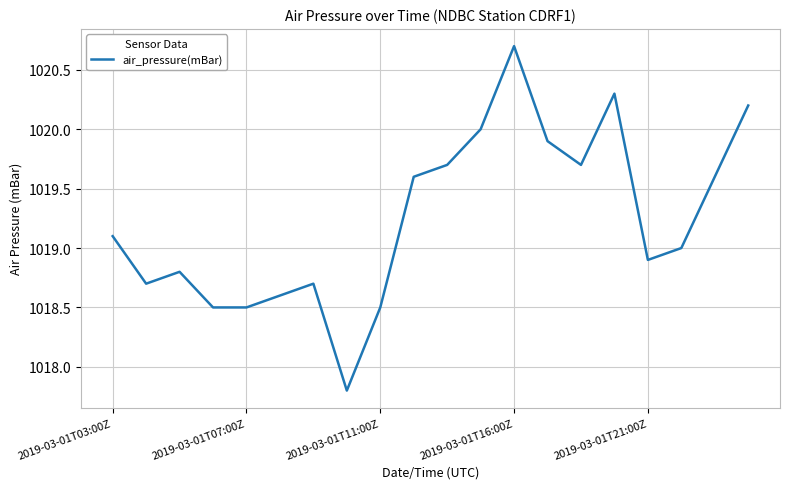

What is the difference between the maximum and minimum values?

2.9